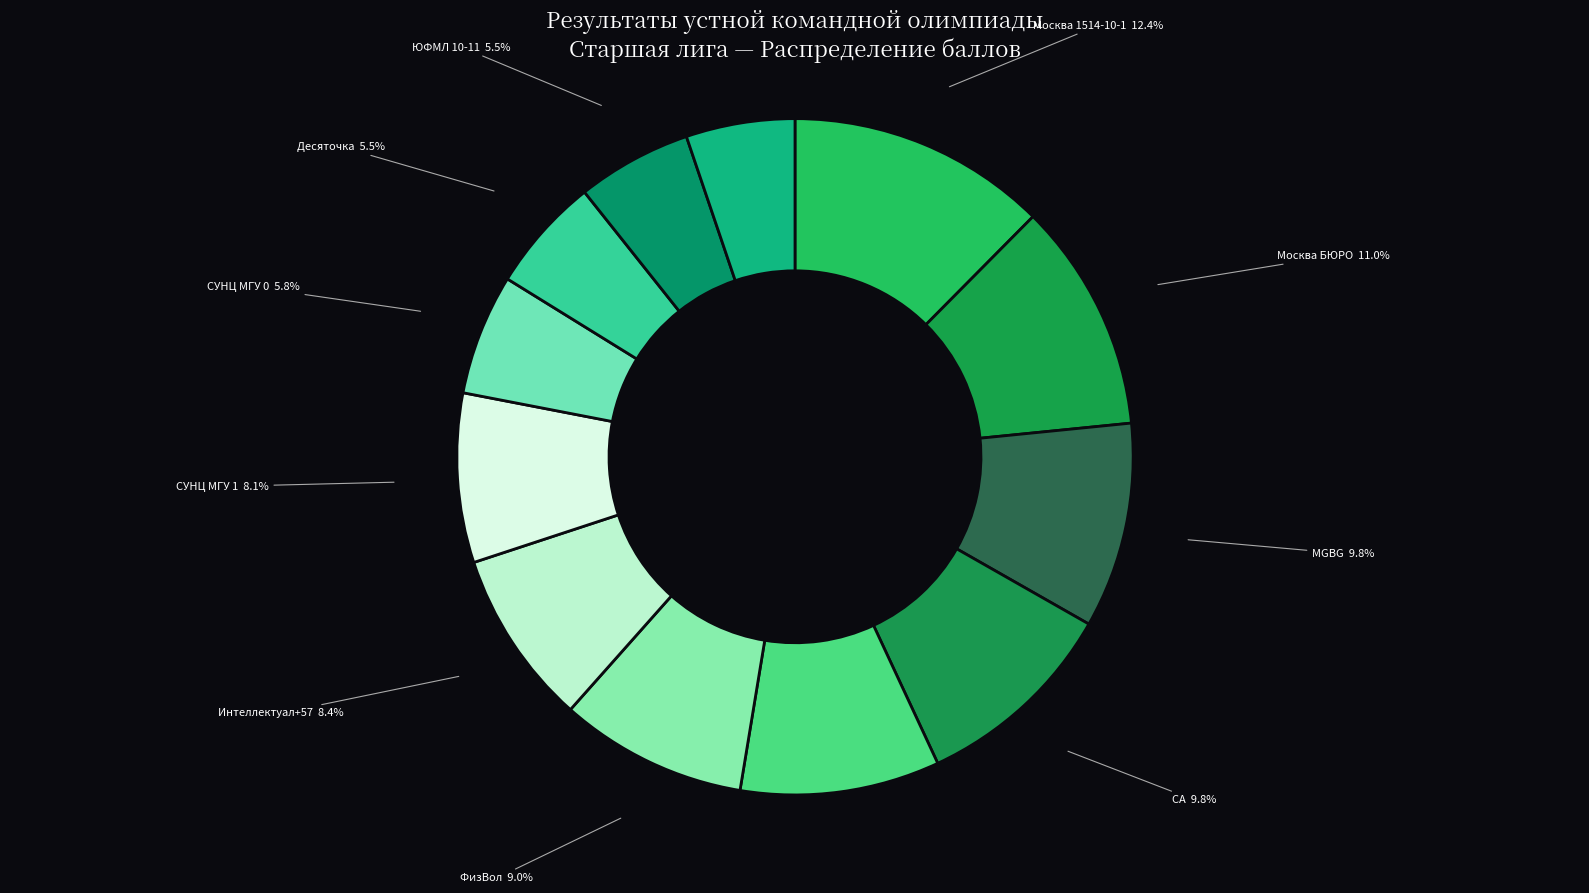

Which slice is the largest?

Москва 1514-10-1